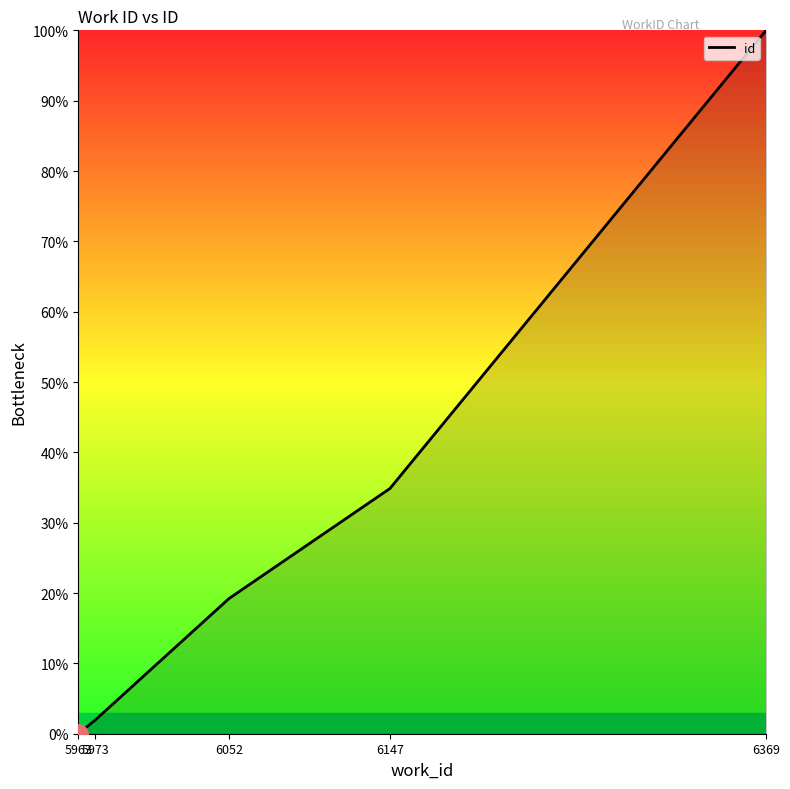

At which label is the value closest to 50?

6147